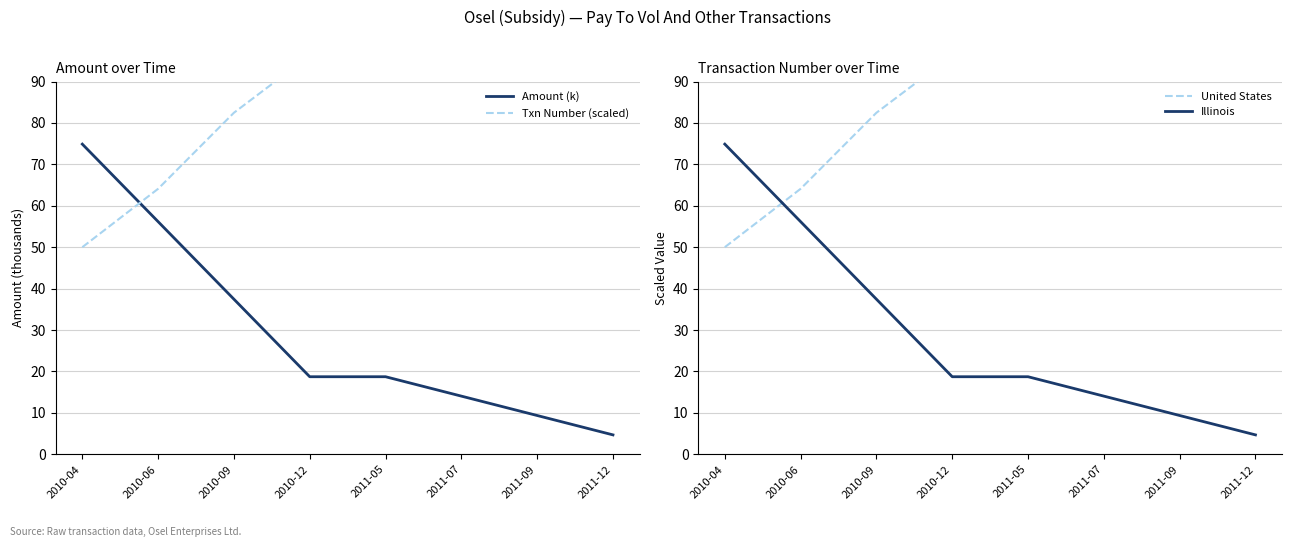

At which label does Illinois first exceed 18?

2010-04